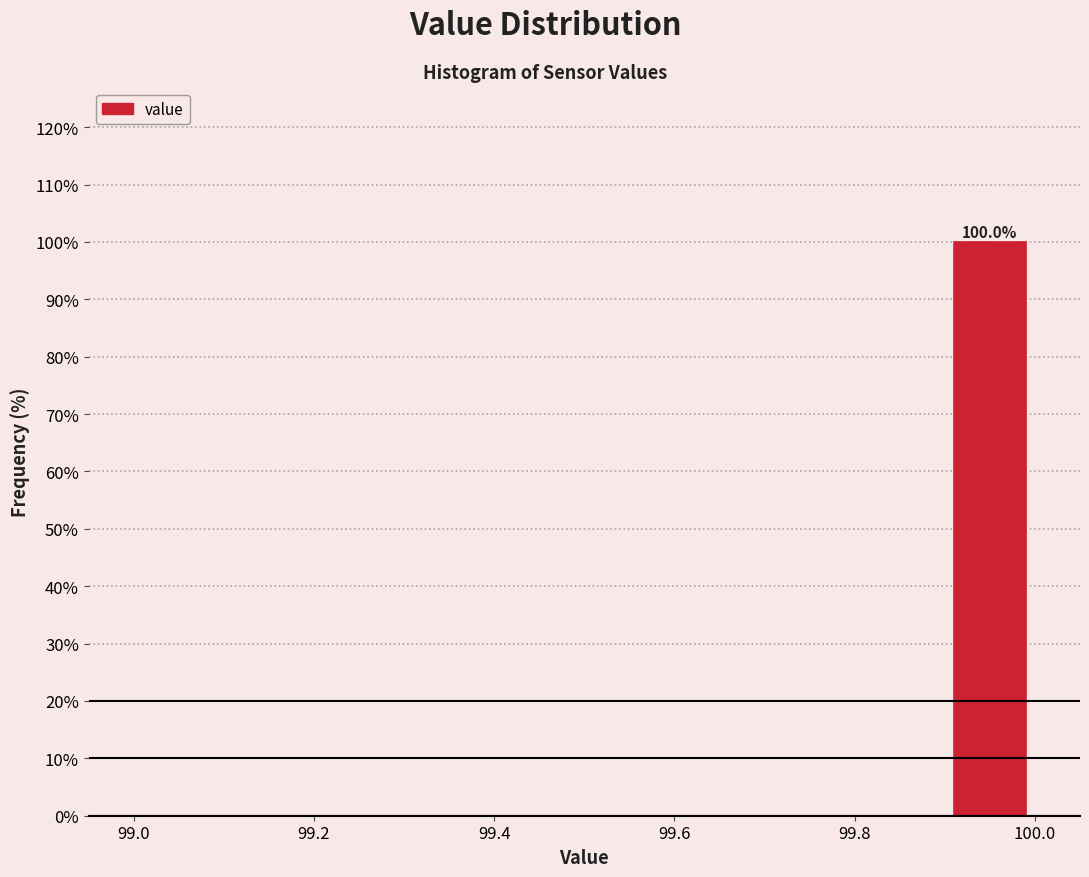

Which range on the x-axis has the tallest bar?

99.9 to 100.0